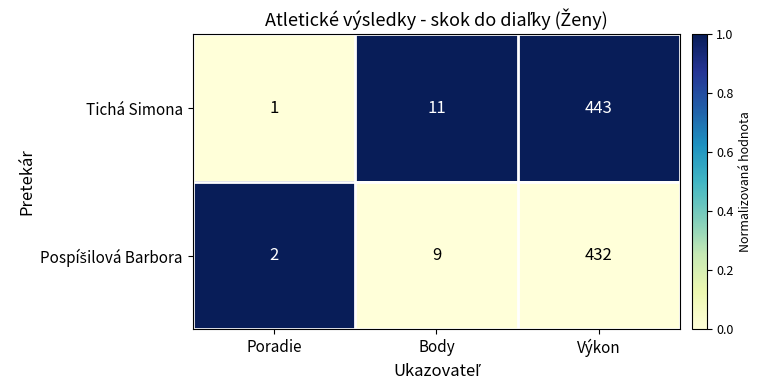

Which series has the largest total across all categories?

Tichá Simona